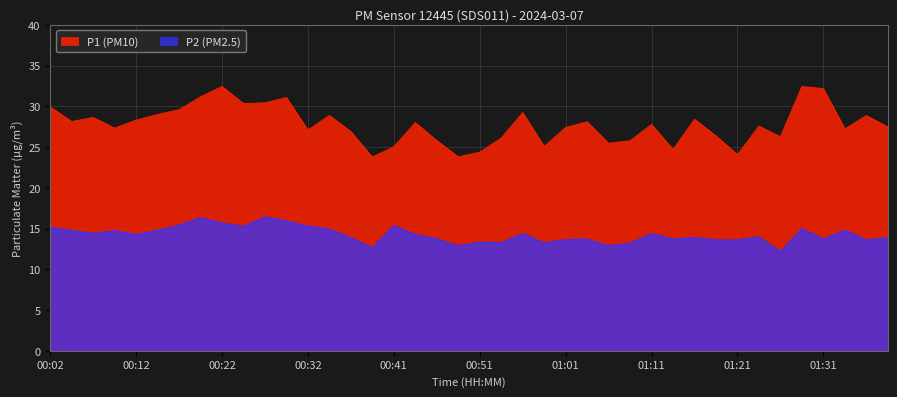

Is it true that P2 equals 7.8 at 01:33?

False